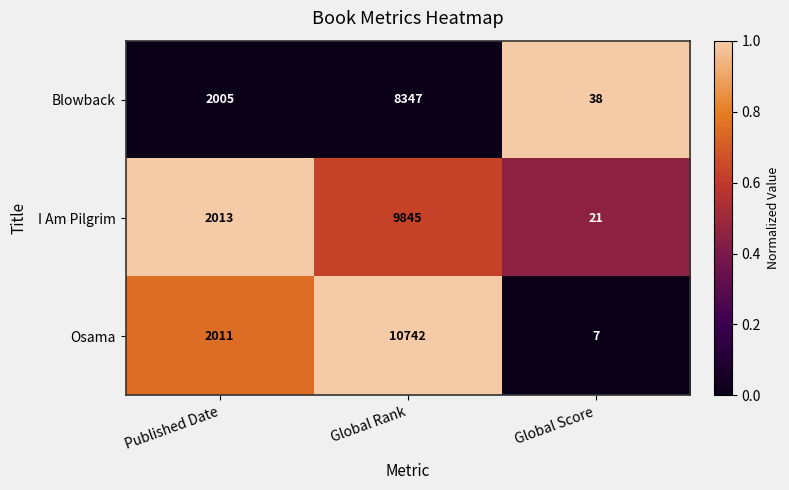

How many data points in Blowback are less than 2005?

1